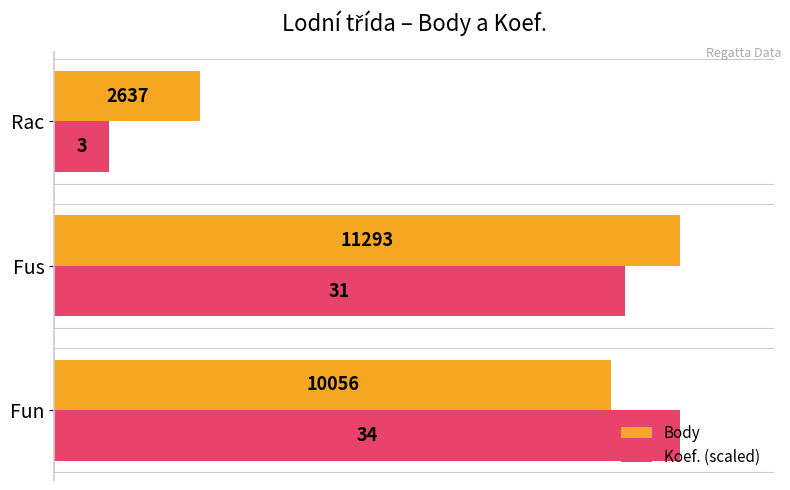

How many values in the Body series are below 10056?

1